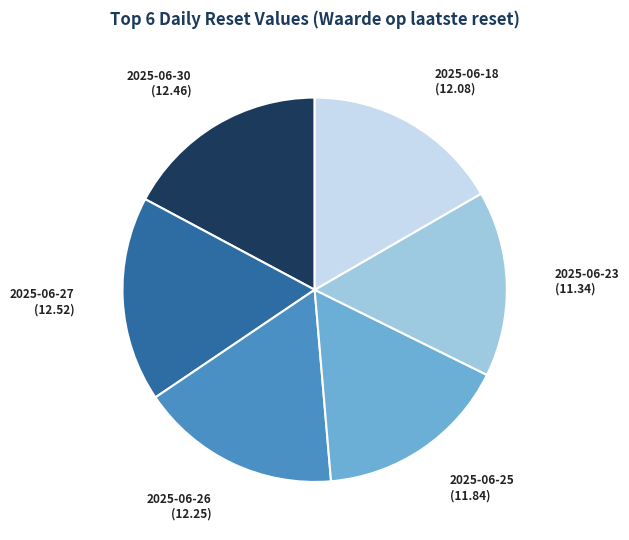

Approximately how many times larger is the value at 2025-06-30 compared to 2025-06-18?

1.0